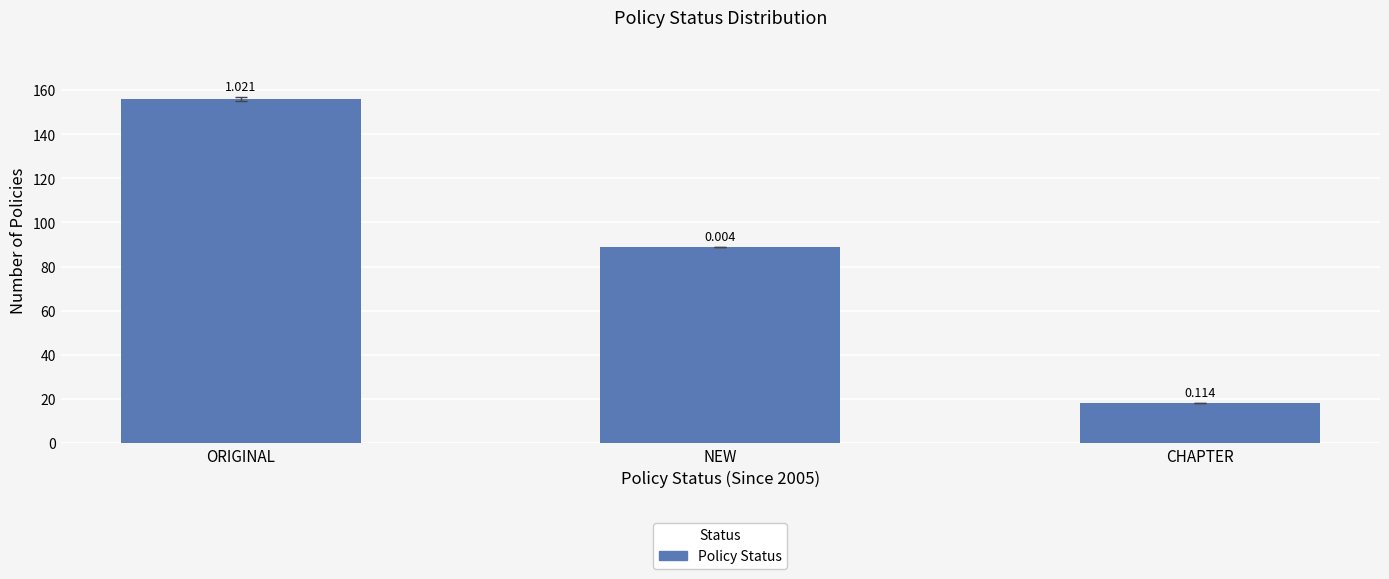

Are the bars horizontal?

No